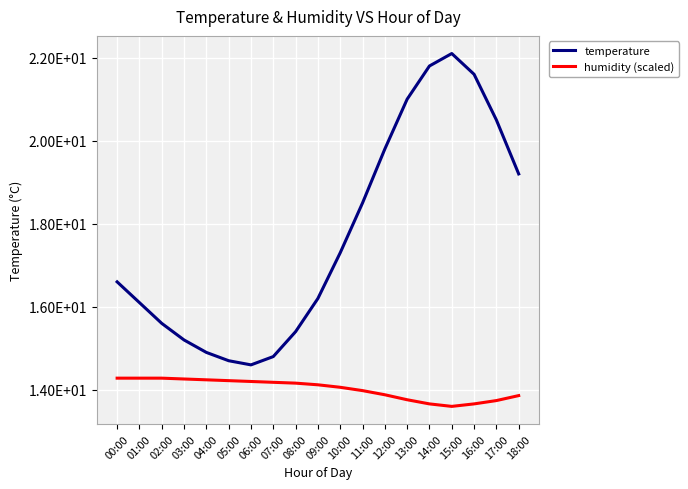

What is the difference between the humidity (scaled) values at 11:00 and 07:00?

0.2